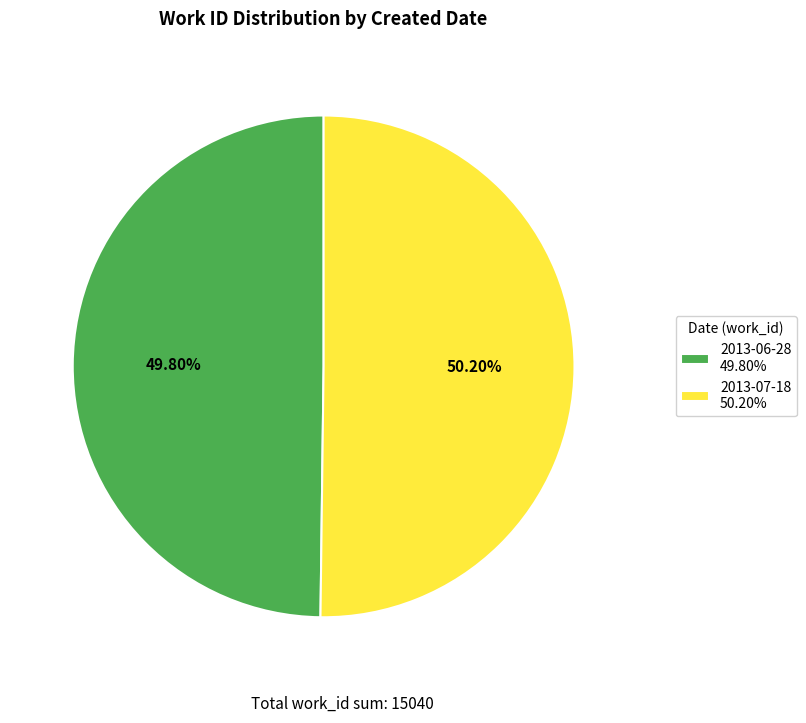

Is the sum of 2013-06-28 49.80% and 2013-07-18 50.20% greater than half?

Yes